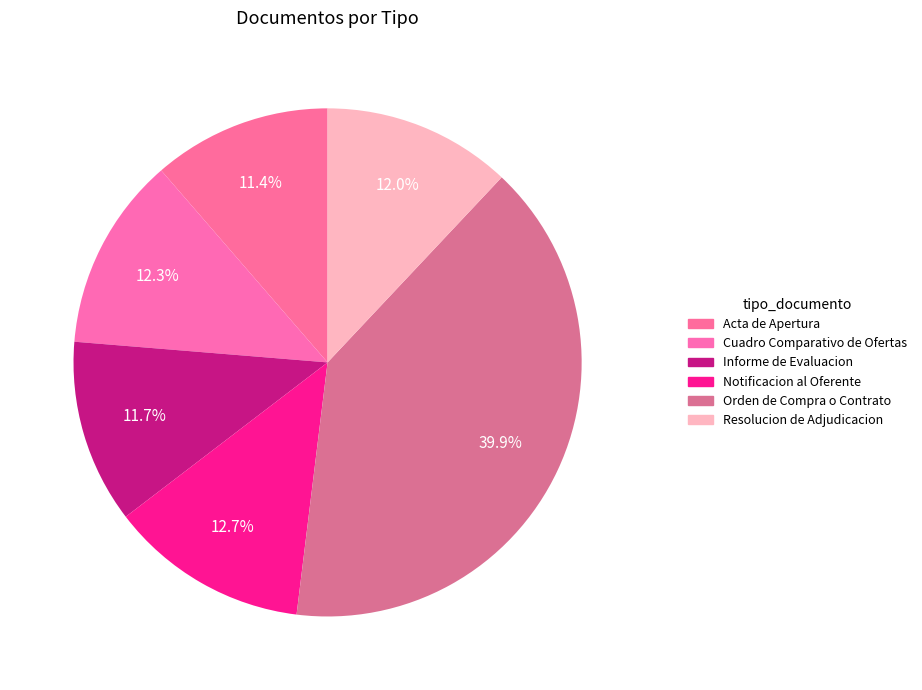

Count the number of slices in the pie.

6